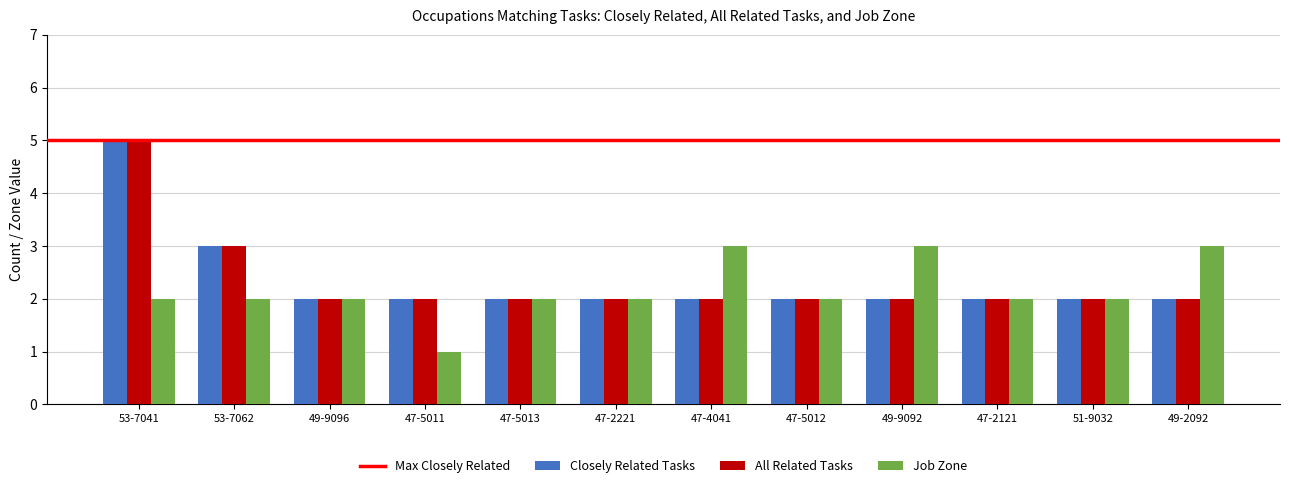

Is it true that All Related Tasks equals 0 at 49-9096?

False